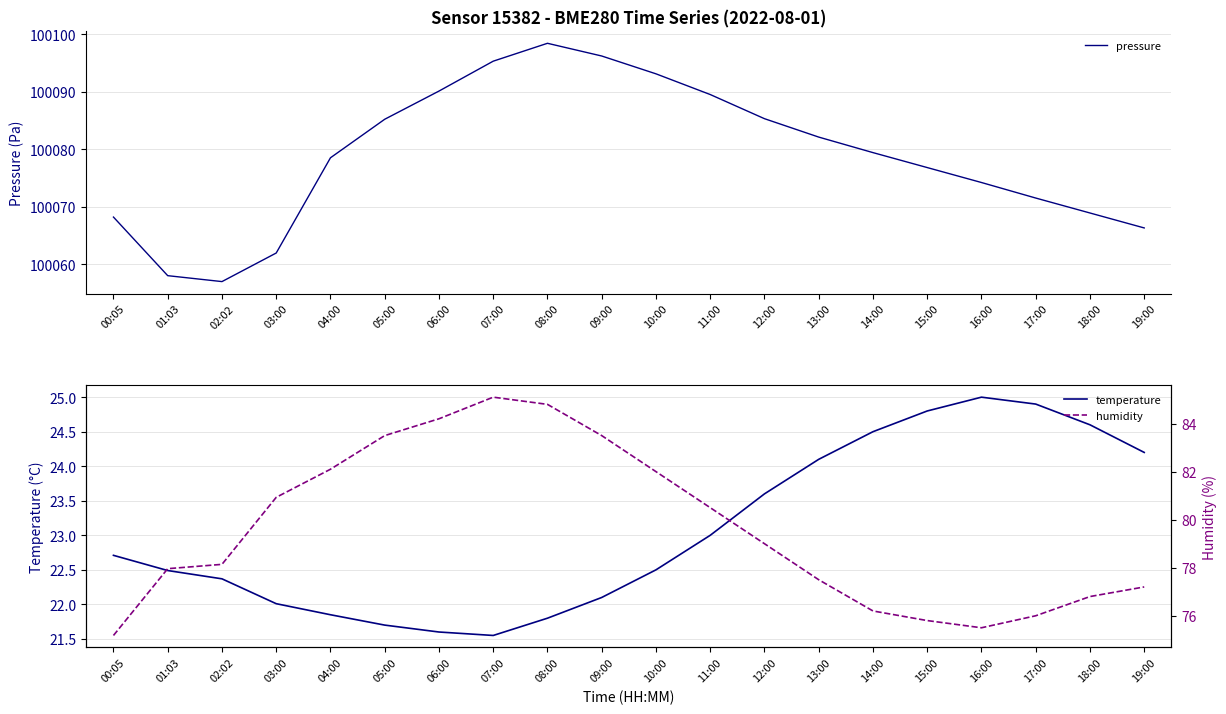

What is the label of the 9th point from the right?

11:00